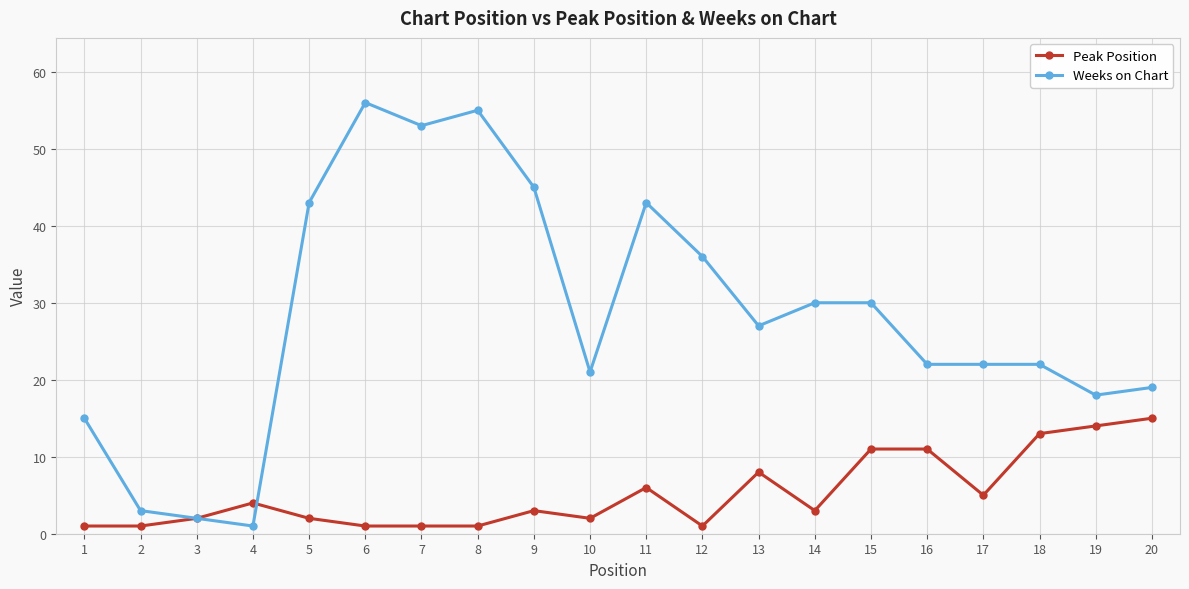

Rank the series at 15 from highest to lowest value.

Weeks on Chart, Peak Position